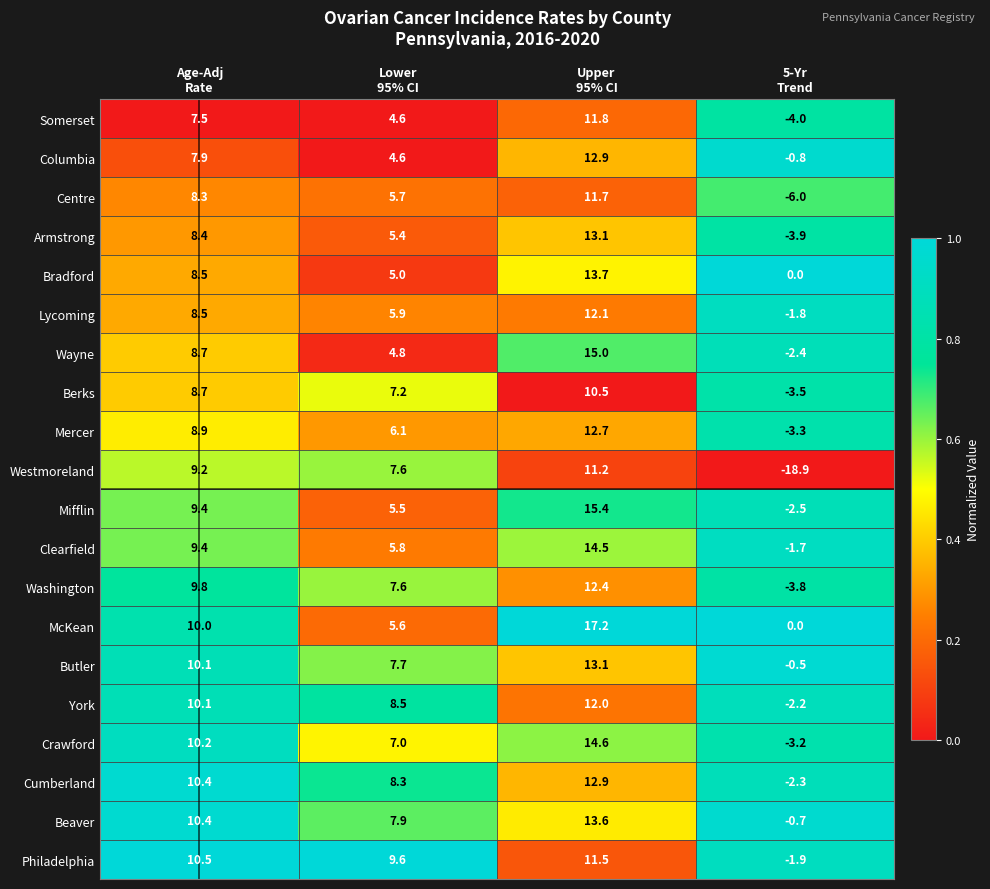

Count the number of data series in this chart.

20